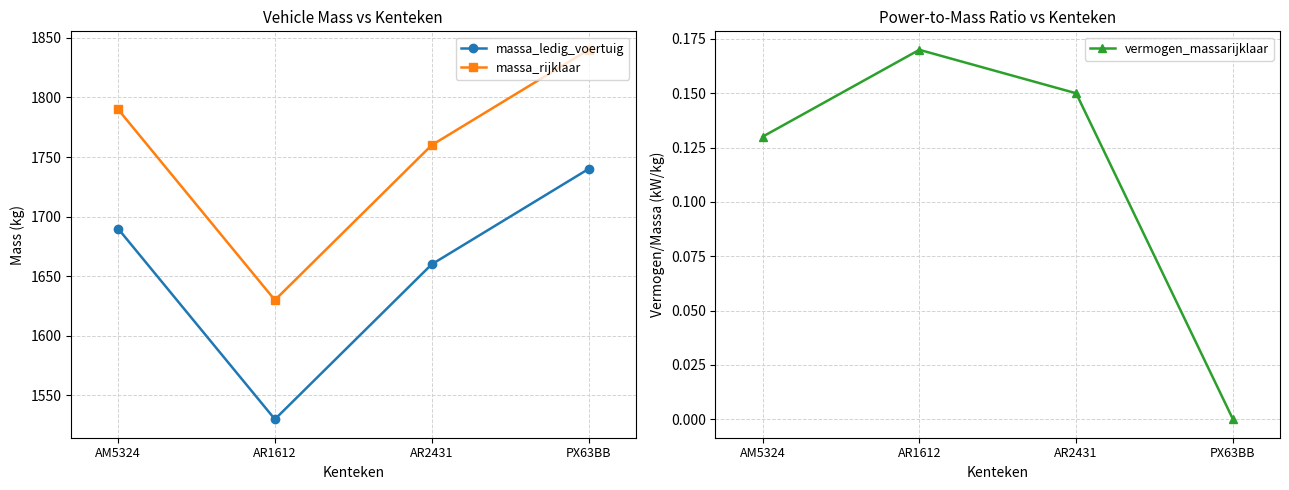

At which category is the sum across all series the highest?

PX63BB